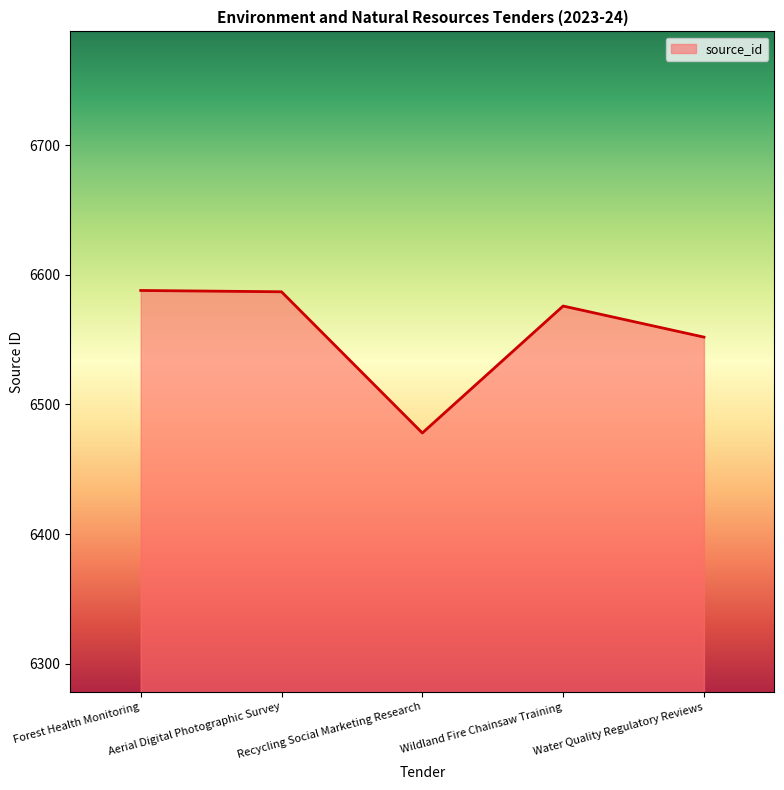

What is the change in value from Wildland Fire Chainsaw Training to Water Quality Regulatory Reviews?

-24